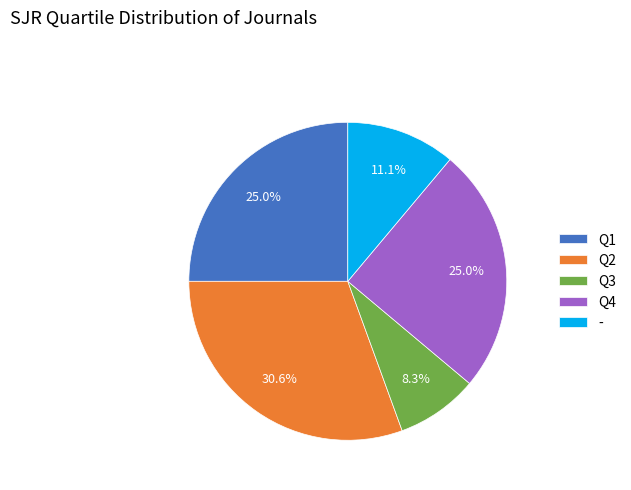

How many slices are in this pie chart?

5